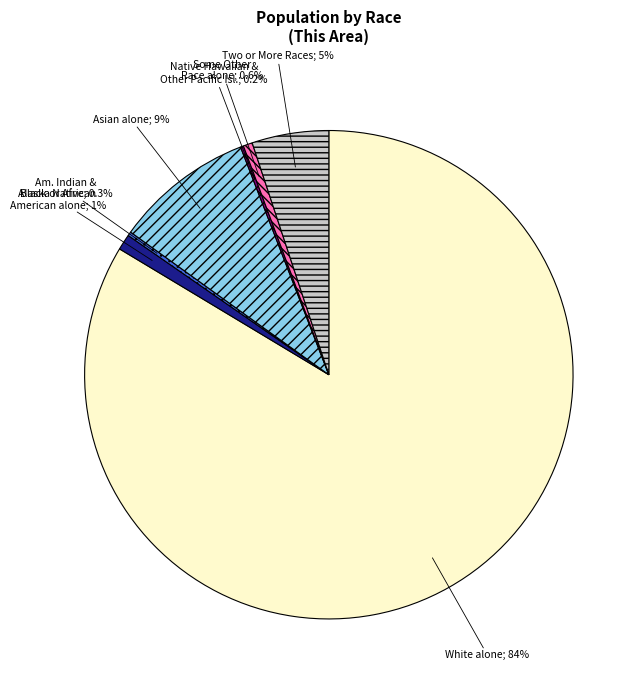

Does any single category account for the majority?

Yes